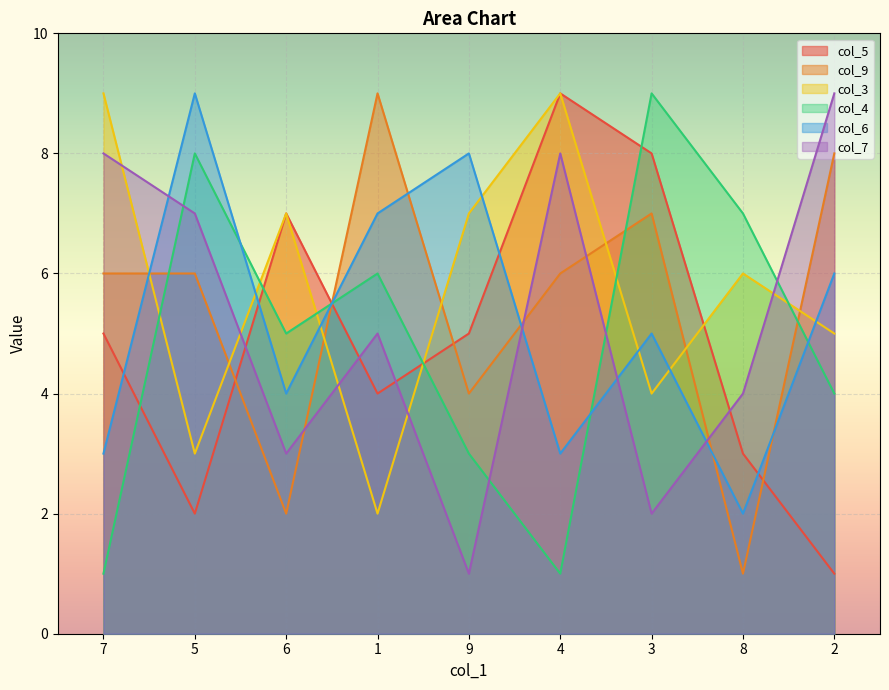

What are all the series names shown in the legend?

col_5, col_9, col_3, col_4, col_6, col_7